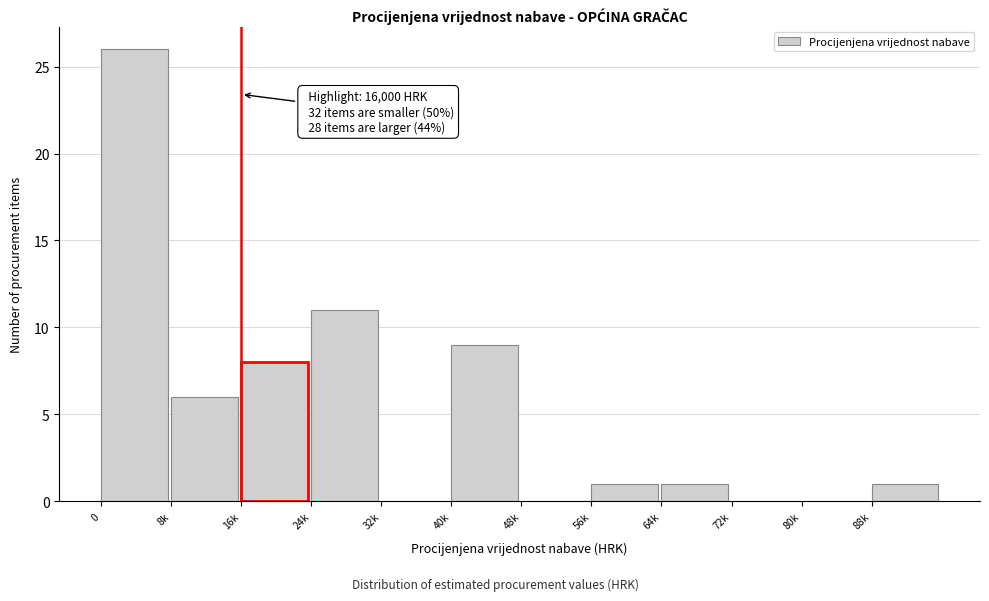

Reading left to right, list all the values displayed in this chart.

0=26	8k=6	16k=8	24k=11	32k=0	40k=9	48k=0	56k=1	64k=1	72k=0	80k=0	88k=1